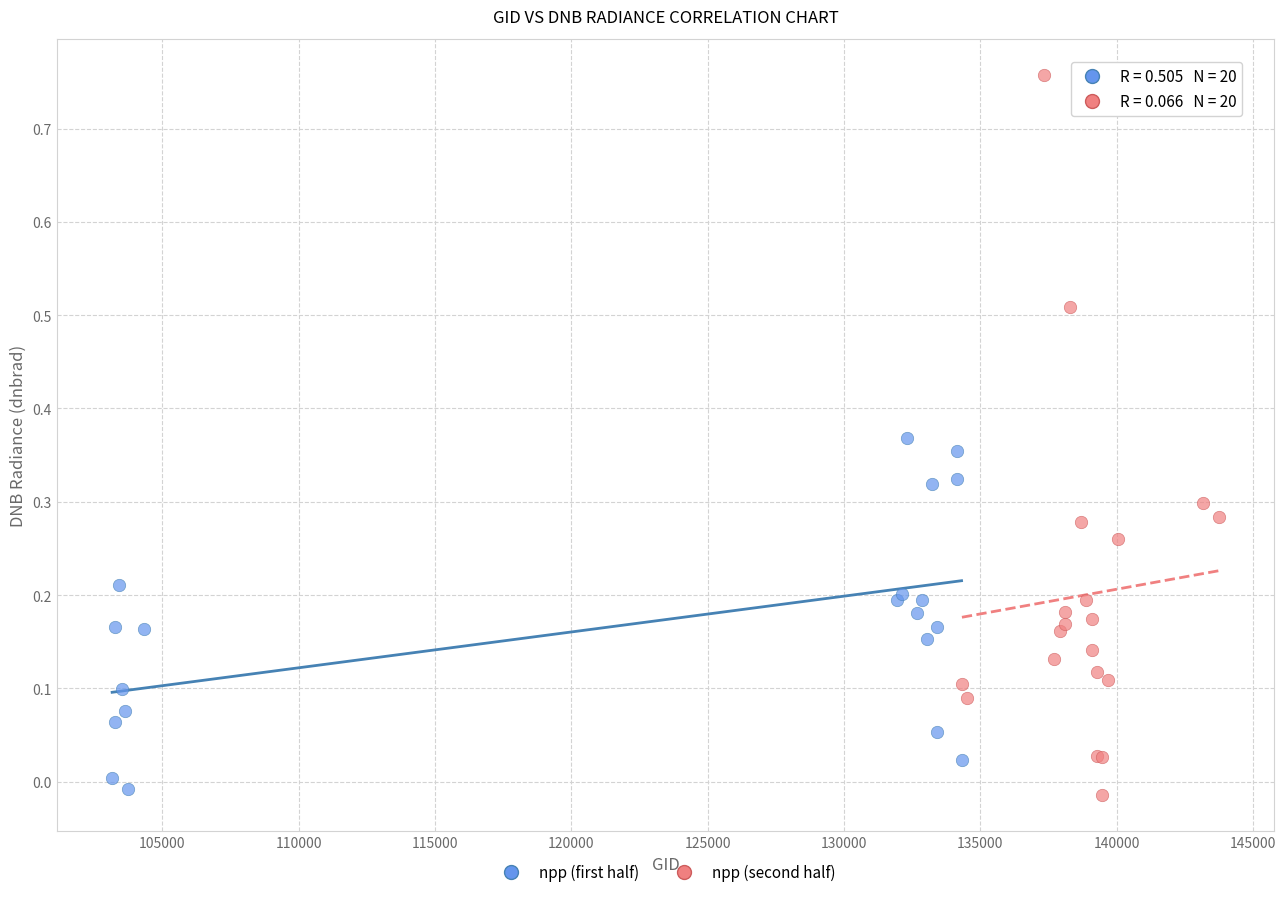

Which series reaches the maximum Y coordinate?

npp (second half)